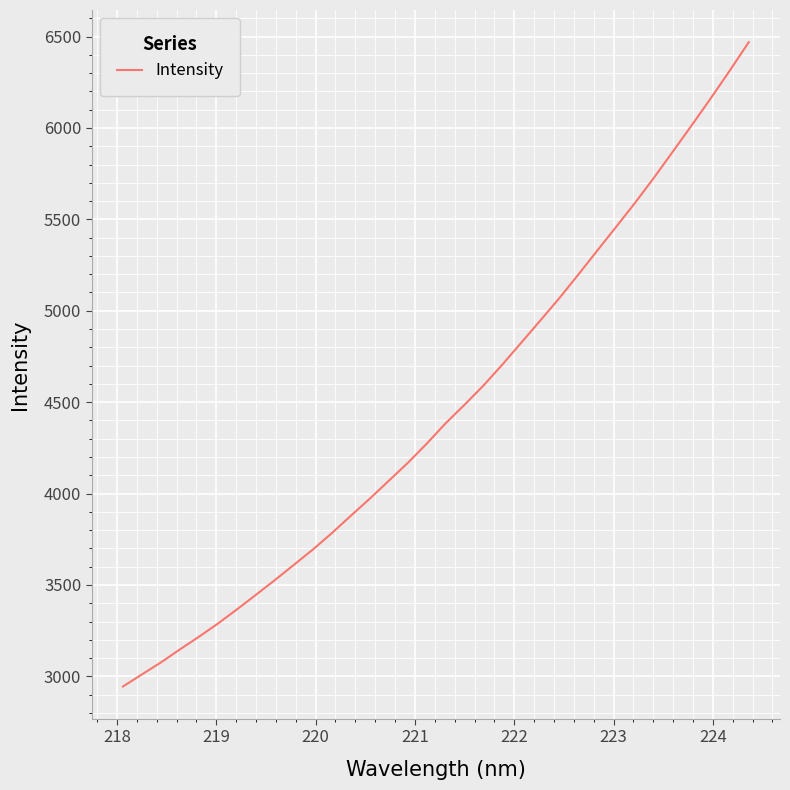

What is the difference between the maximum and minimum values?

3524.3